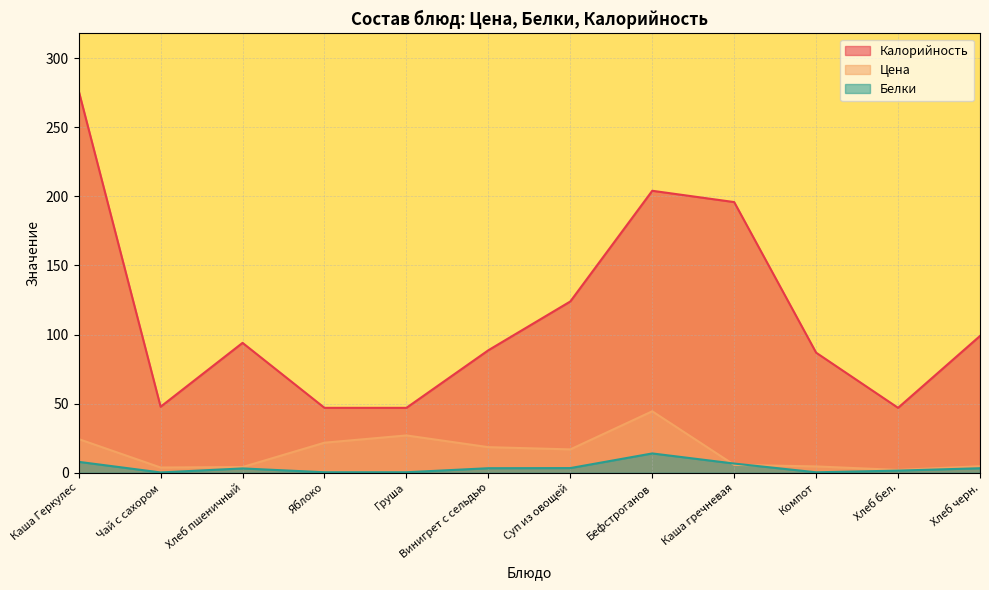

True or false: Цена and Калорийность intersect in this chart.

False